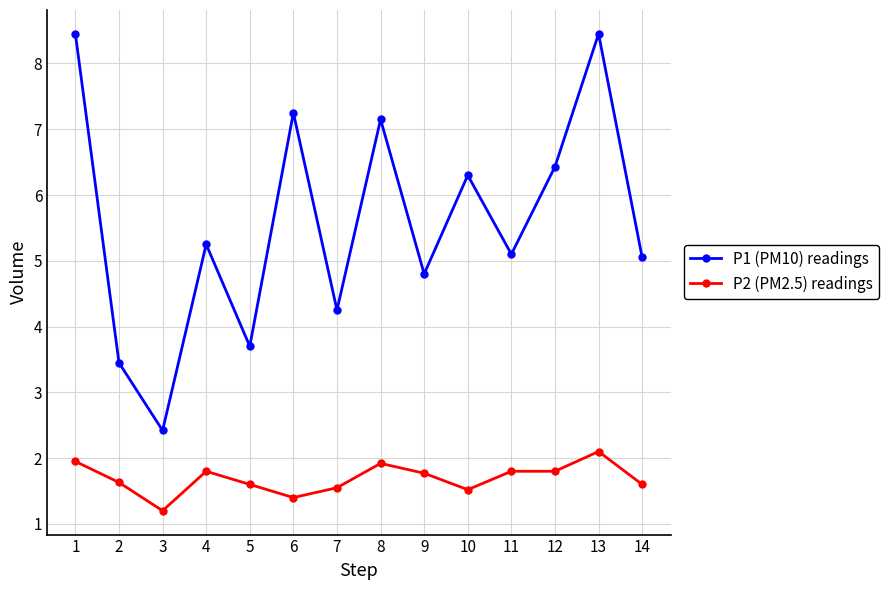

In P1 (PM10) readings, how many points are higher than both neighbors (excluding endpoints)?

5